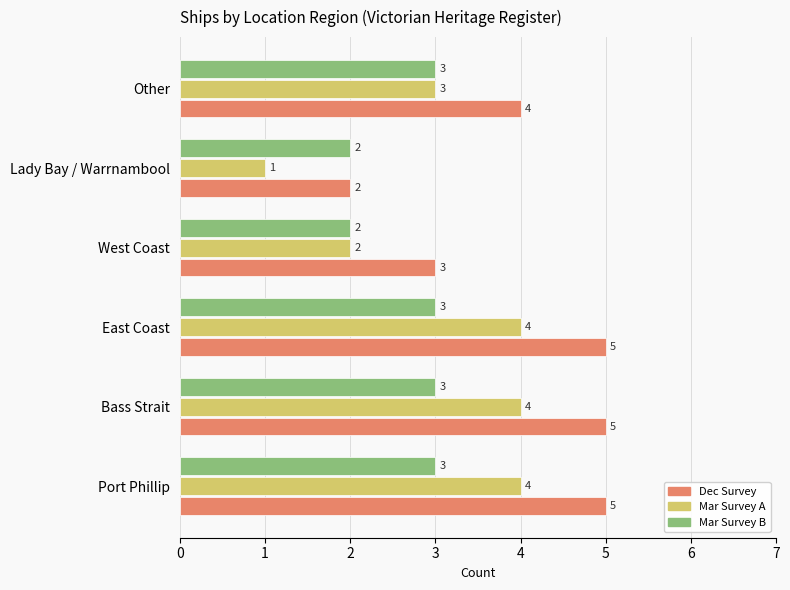

What is the sum of all Mar Survey B values?

16